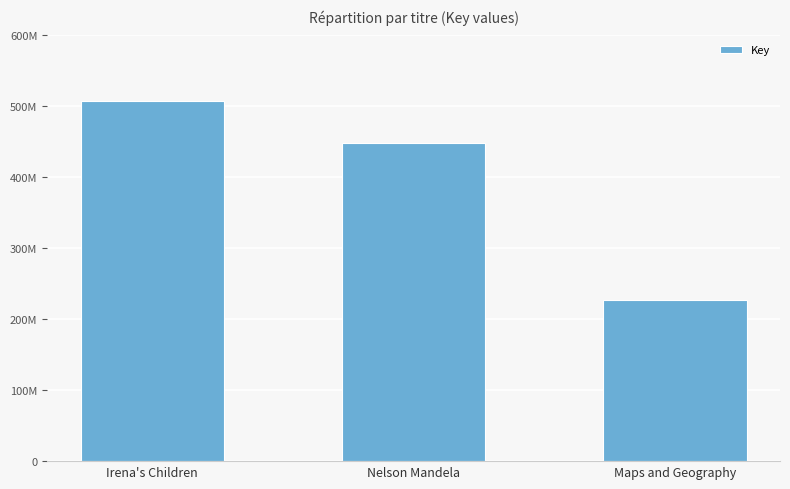

Does the chart contain any negative values?

No